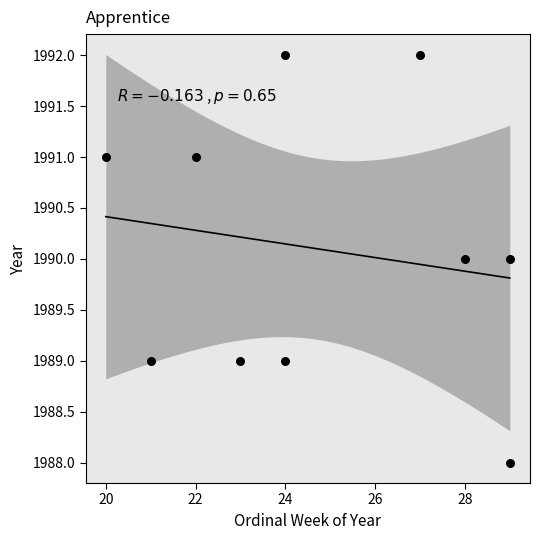

What is the average Y value?

1990